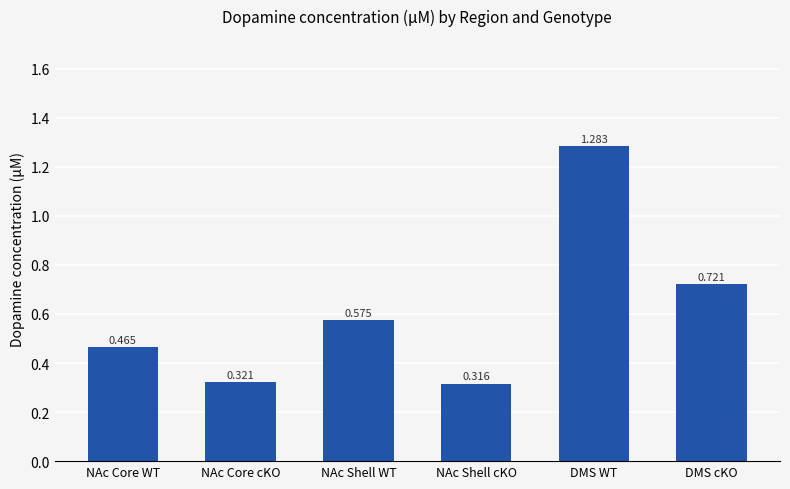

Between DMS cKO and NAc Core cKO, which is larger?

DMS cKO